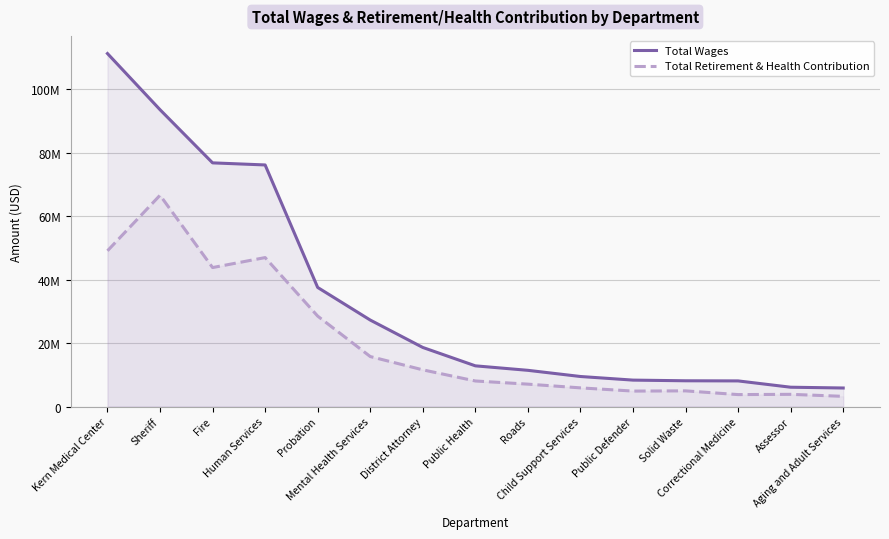

What is the label of the 5th point from the left?

Probation